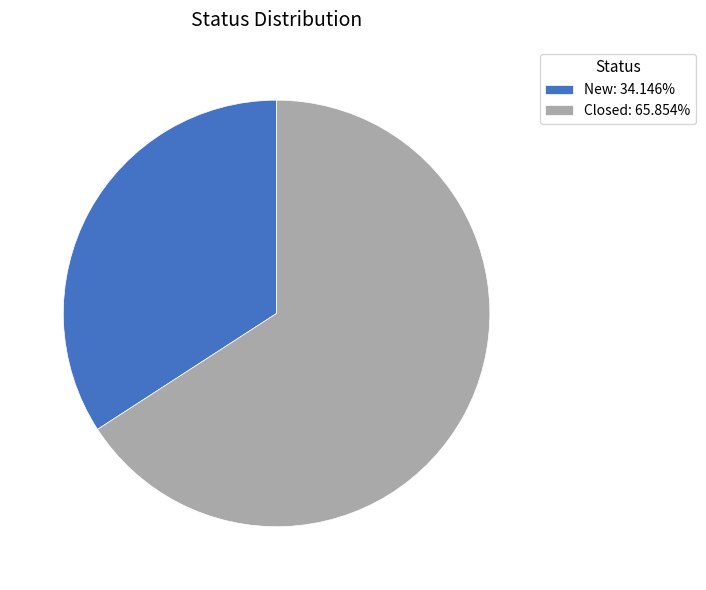

What is the ratio of the value at Closed: 65.854% to the value at New: 34.146%?

1.9